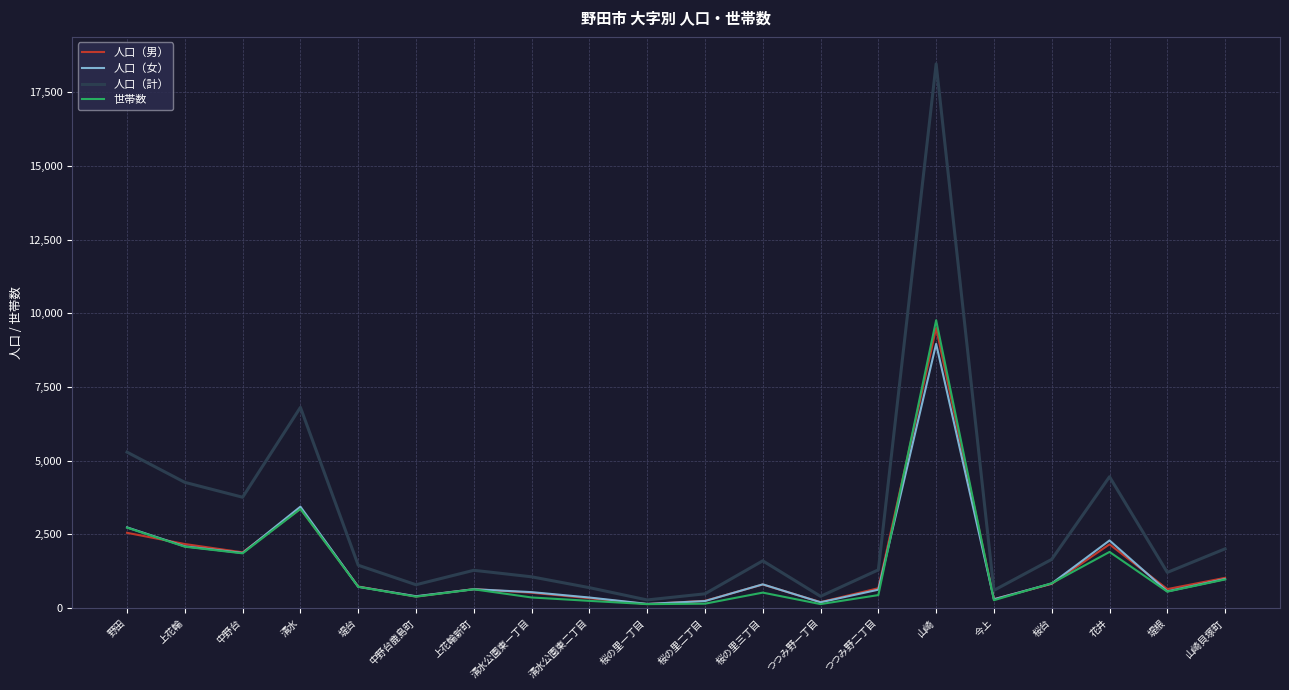

At which category is the sum across all series the highest?

山崎